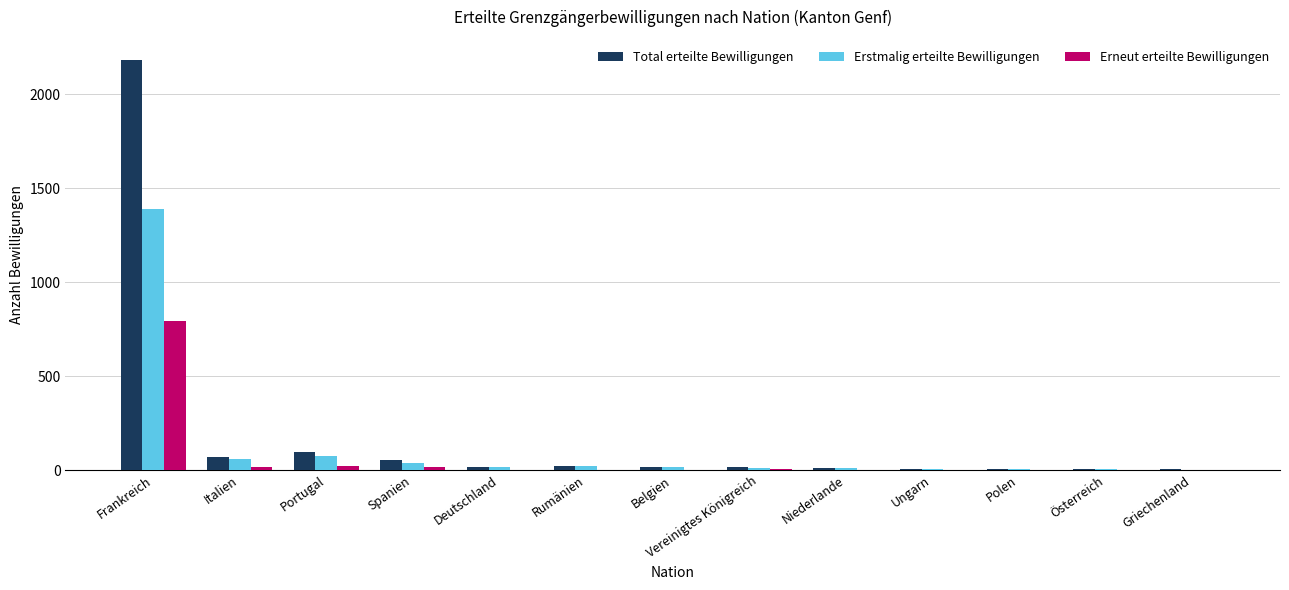

What is the highest value of the Total erteilte Bewilligungen series?

2179